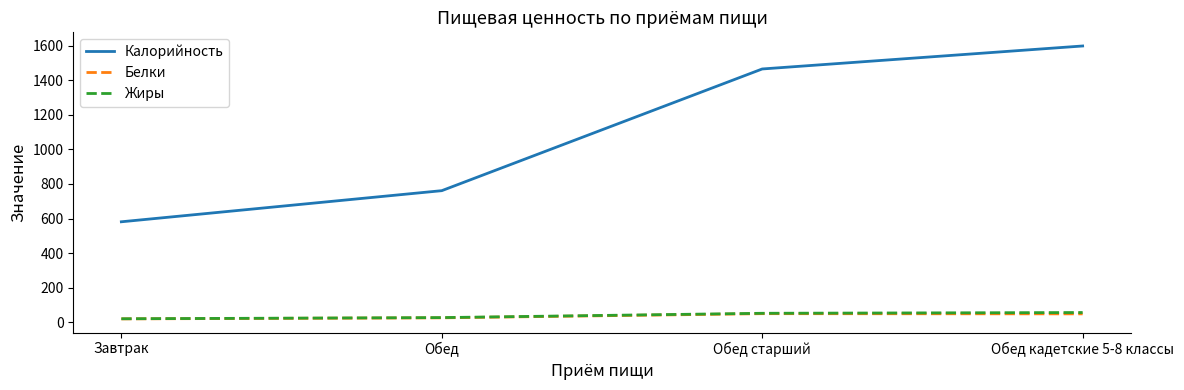

What is the total value across all series at Обед старший?

1566.2